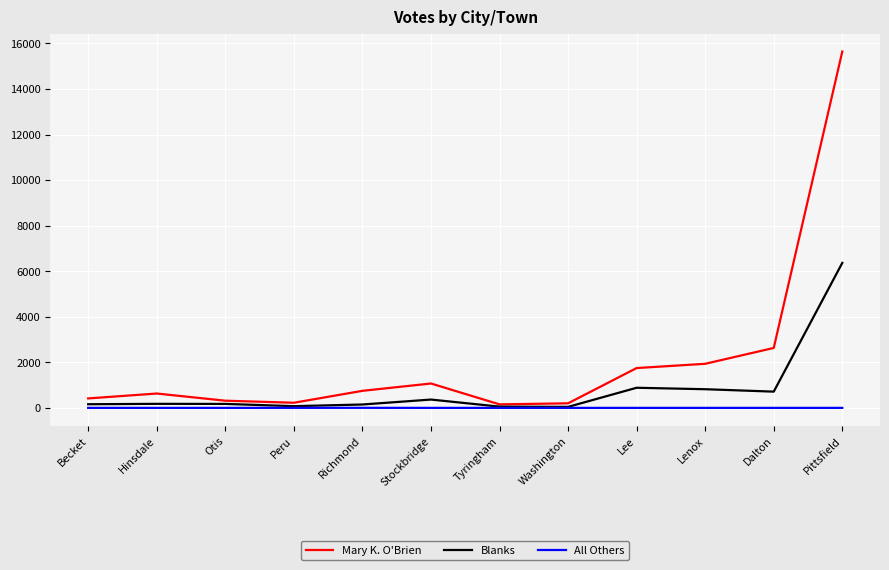

True or false: Mary K. O'Brien has more than 1 points higher than both neighbors.

True